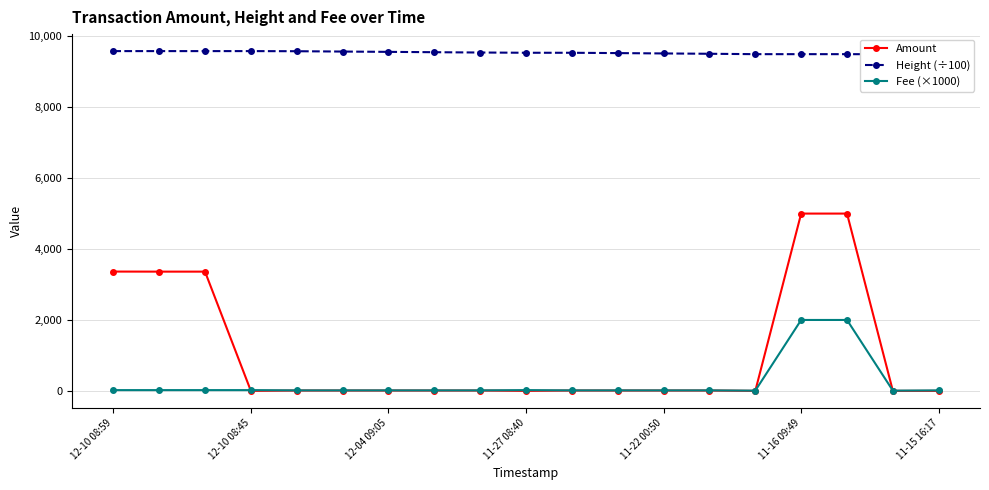

In Amount, how many points are lower than both neighbors (excluding endpoints)?

6